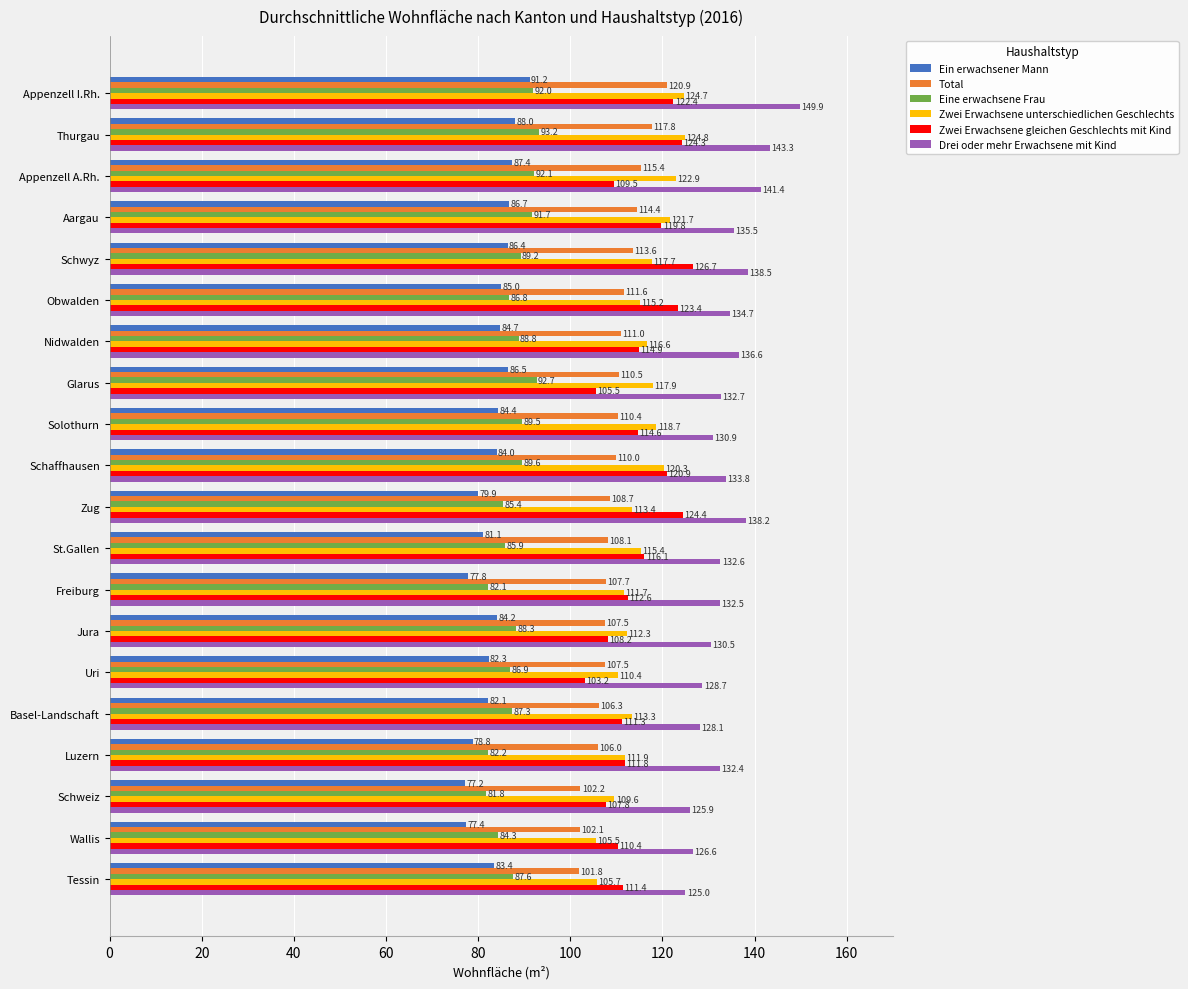

Which series has the largest total across all categories?

Drei oder mehr Erwachsene mit Kind